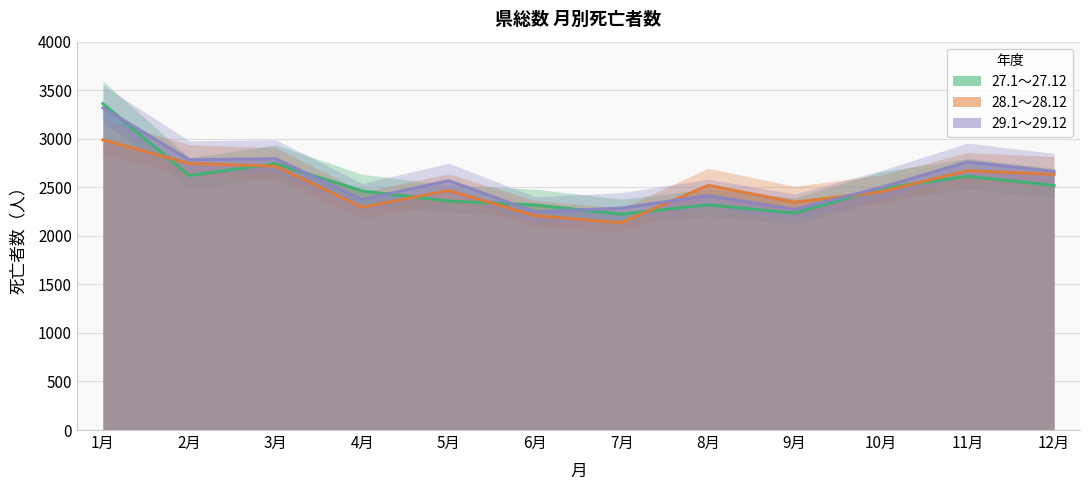

Rank the series by their maximum value, from highest to lowest.

27.1～27.12, 29.1～29.12, 28.1～28.12